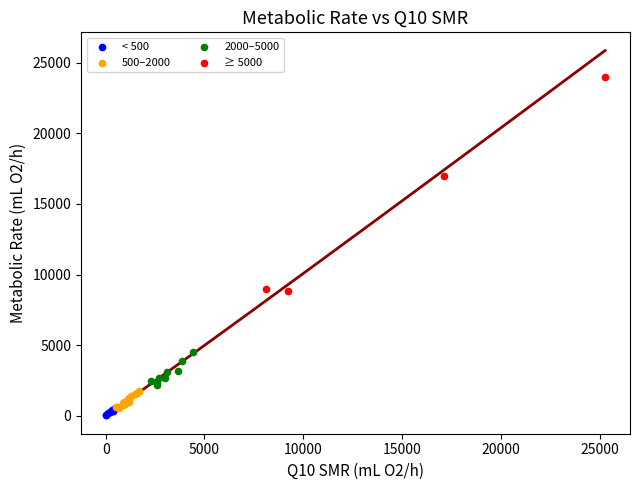

Which series contains the highest Y value?

≥ 5000